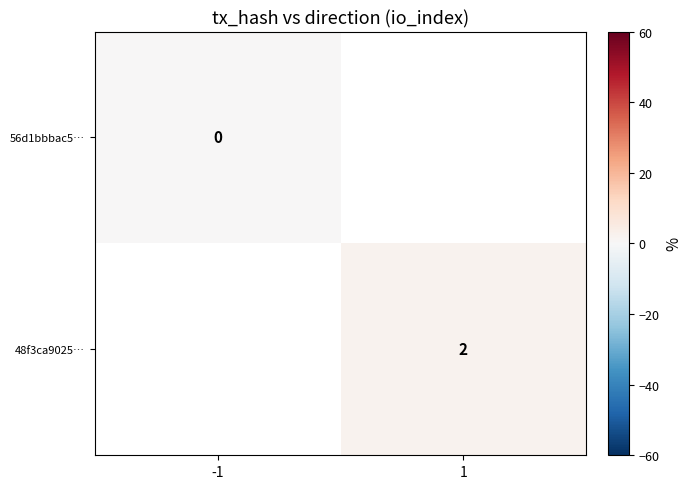

The 48f3ca9025… series shows 3 at 1. True or false?

False